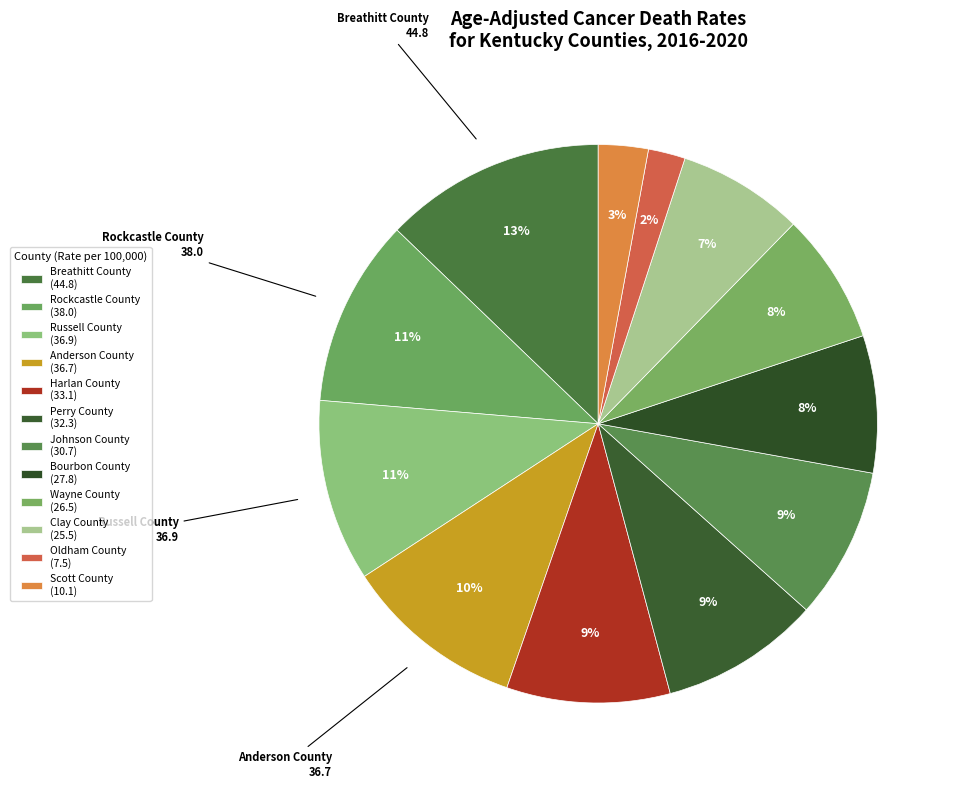

What is the total percentage of Clay County and Russell County?

17.8%